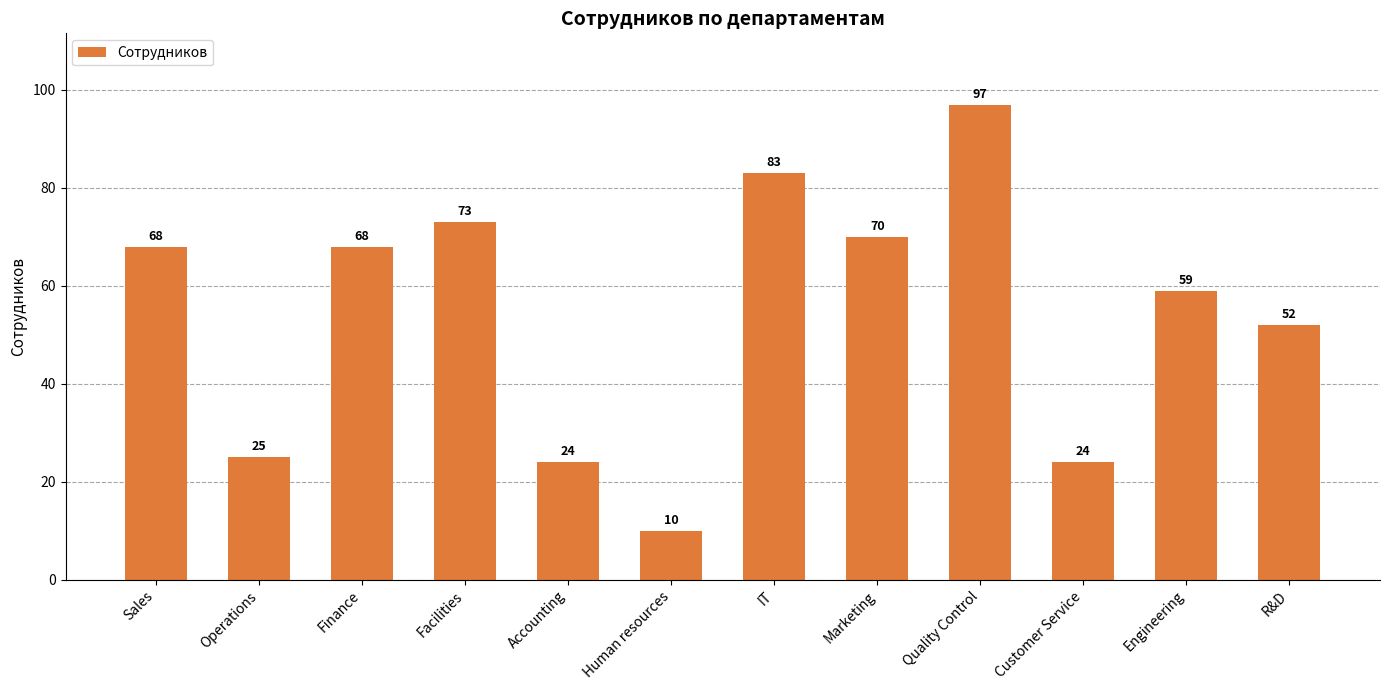

What is the average value?

54